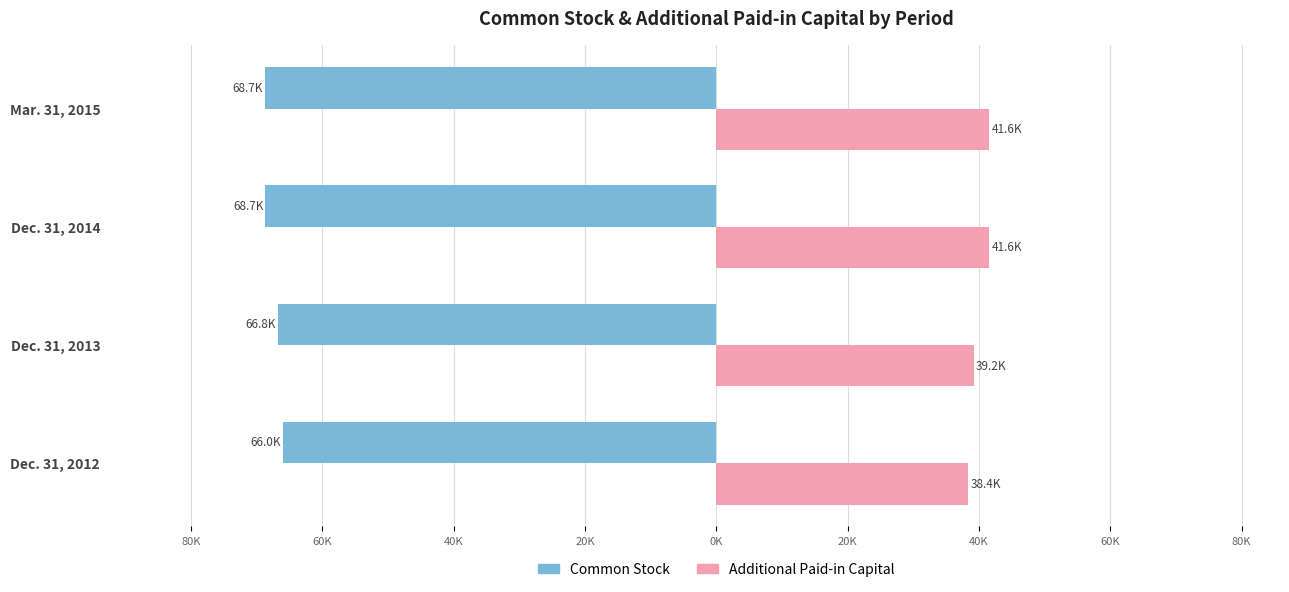

Which series has the widest spread of values?

Additional Paid-in Capital